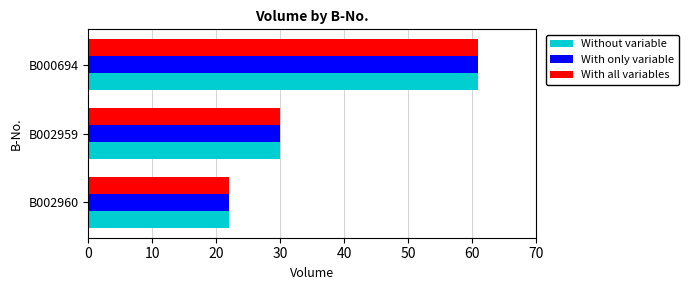

At which label does With only variable reach its peak?

B000694